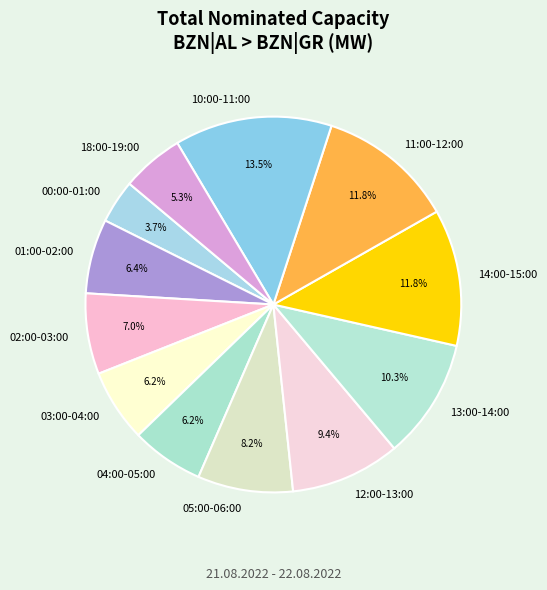

Which category has the smallest portion of the pie?

00:00-01:00